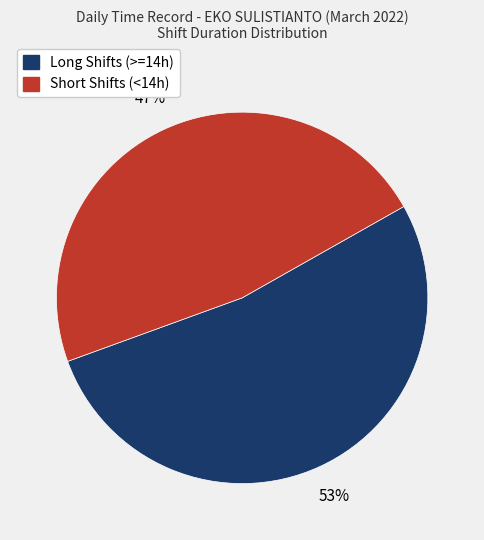

What percentage is the Short Shifts (<14h) slice, to the nearest percent?

47%